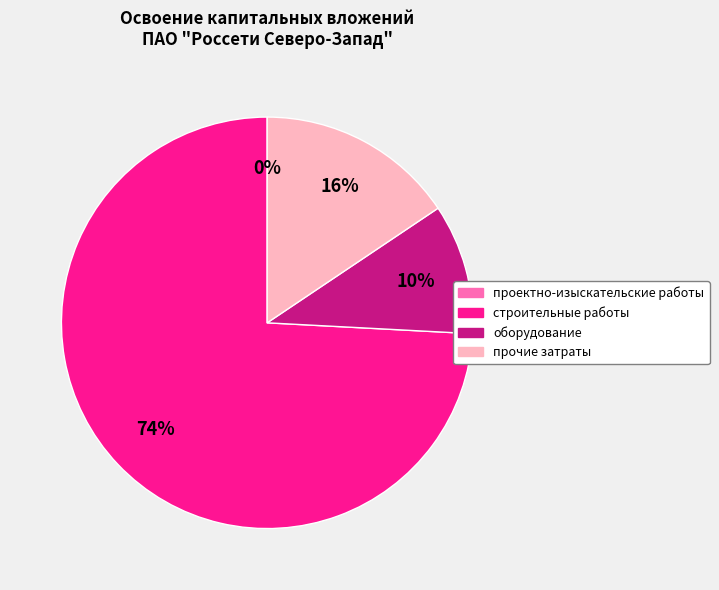

Which slice represents more than half of the pie?

строительные работы